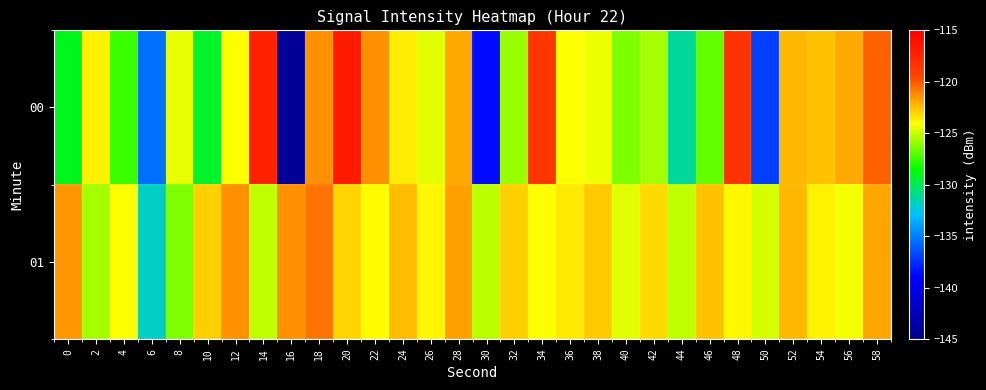

What is the total value across all series at 12?

-245.4